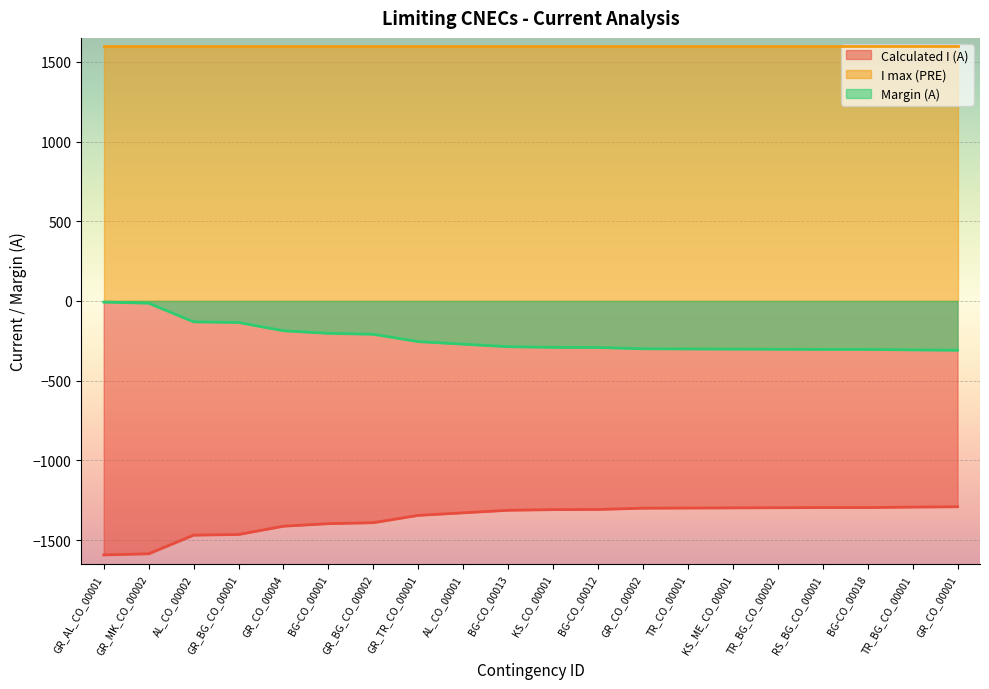

The Margin (A) series shows -418 at TR_CO_00001. True or false?

False